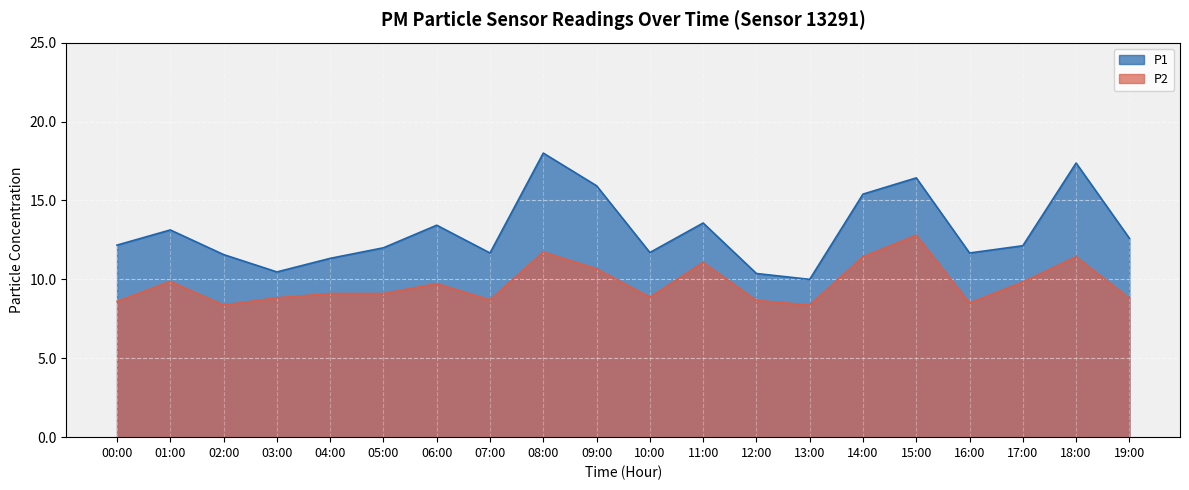

List the labels in order of P1 value, smallest first.

13:00, 12:00, 03:00, 04:00, 02:00, 07:00, 16:00, 10:00, 05:00, 17:00, 00:00, 19:00, 01:00, 06:00, 11:00, 14:00, 09:00, 15:00, 18:00, 08:00